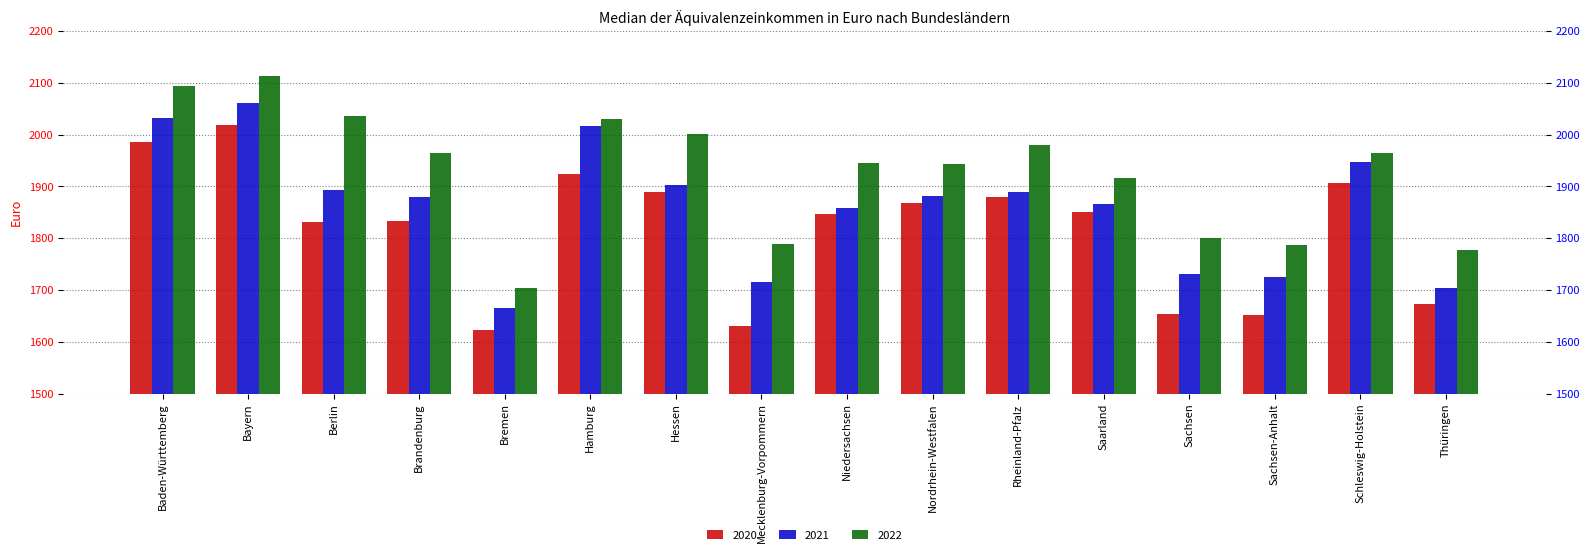

What is the difference between the 2020 values at Berlin and Bayern?

188.5